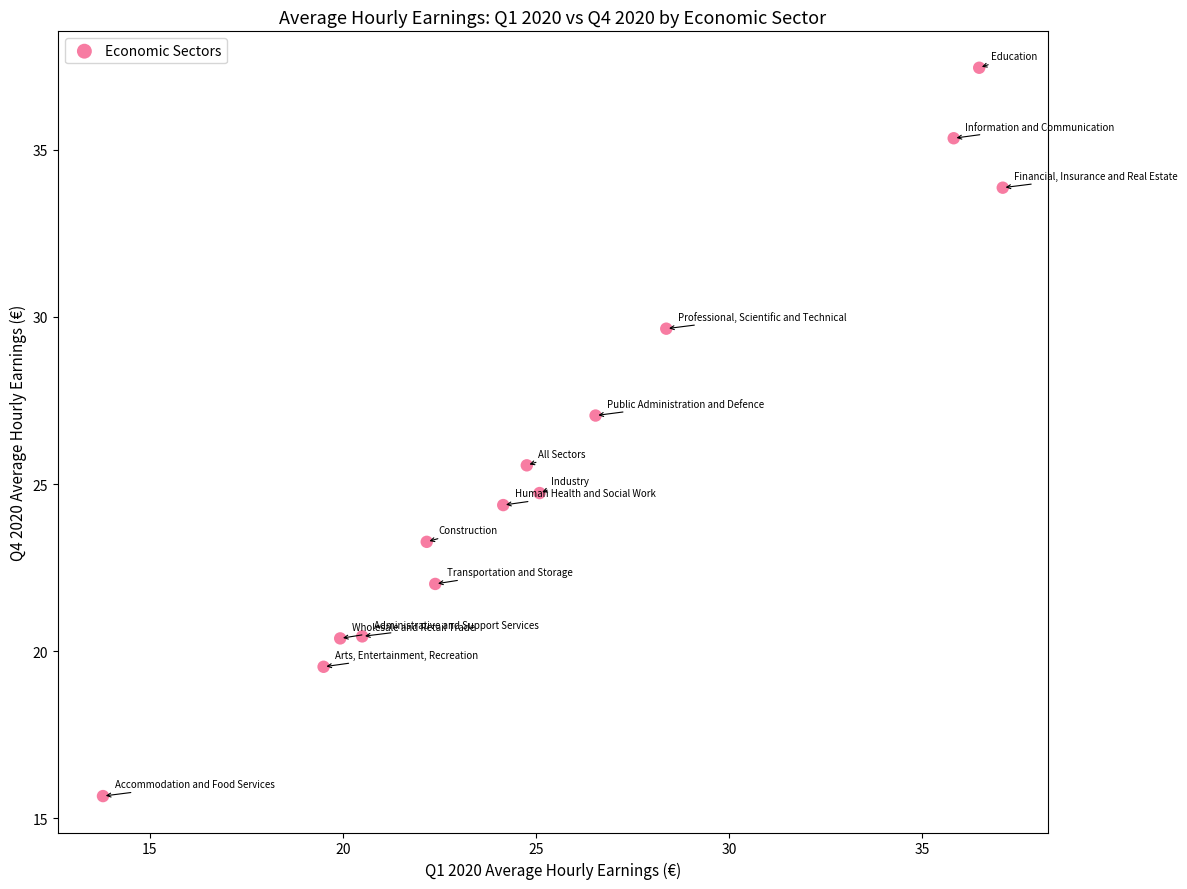

What Y value in the scatter plot is closest to 26?

25.6